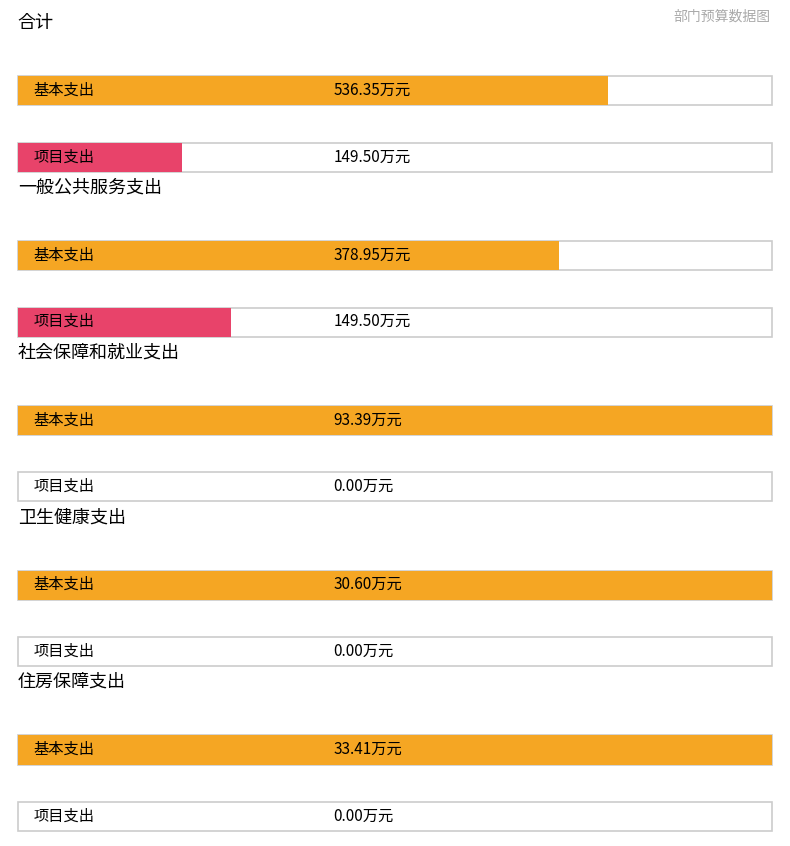

How many series are shown in this chart?

2